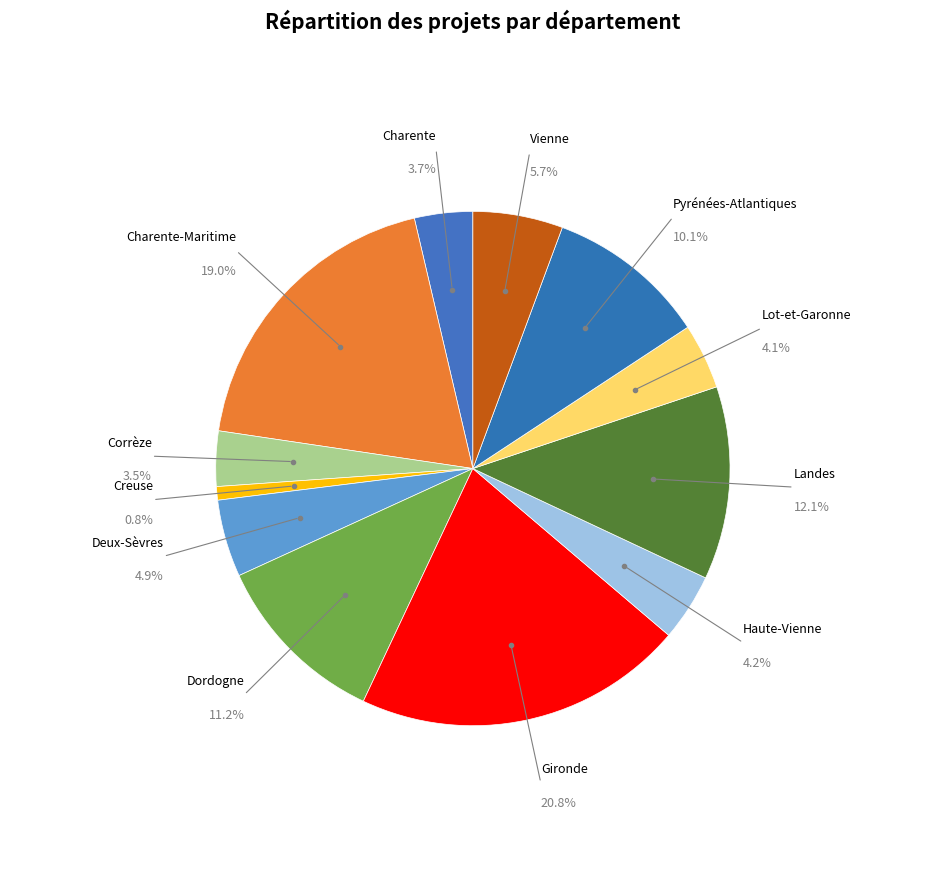

To the nearest percent, what percentage of the pie is Lot-et-Garonne?

4%